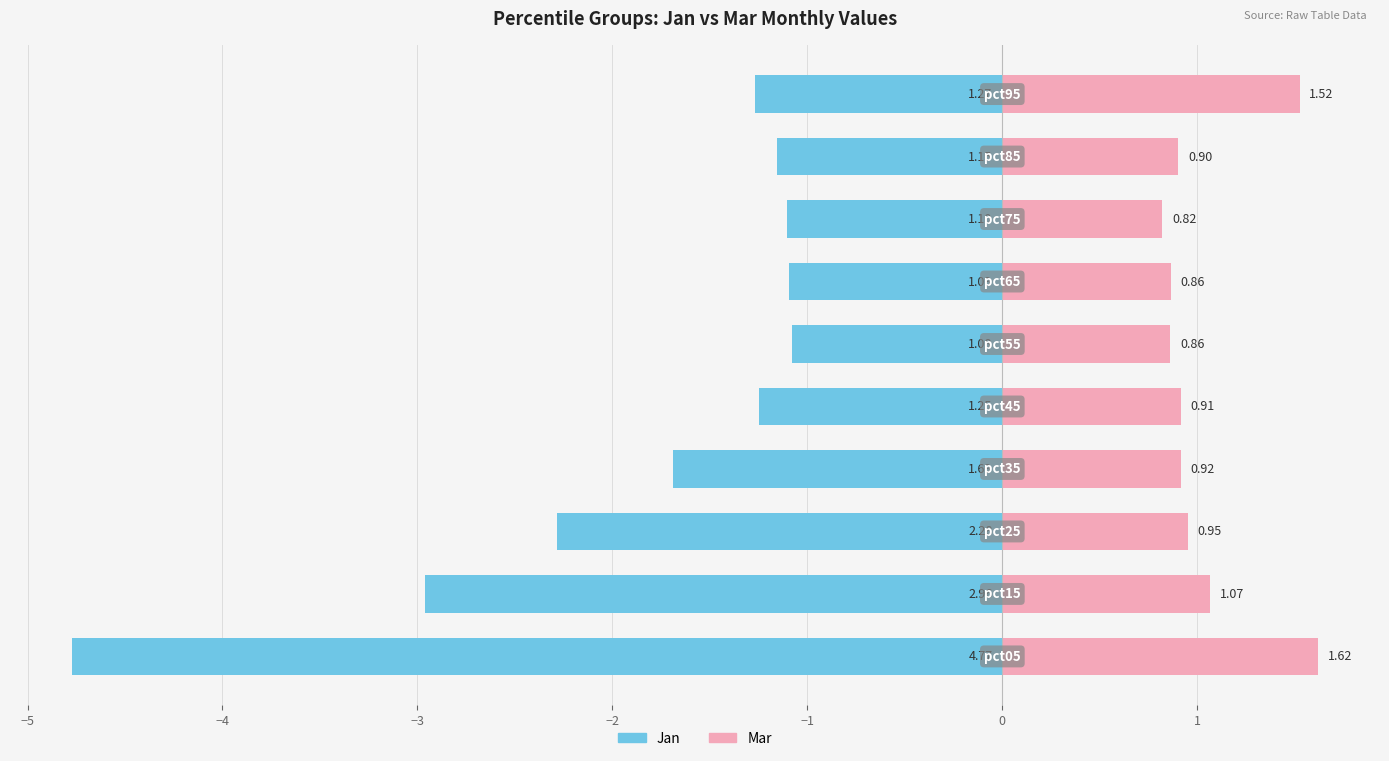

The value of Mar at 9 is 0.3. True or false?

False